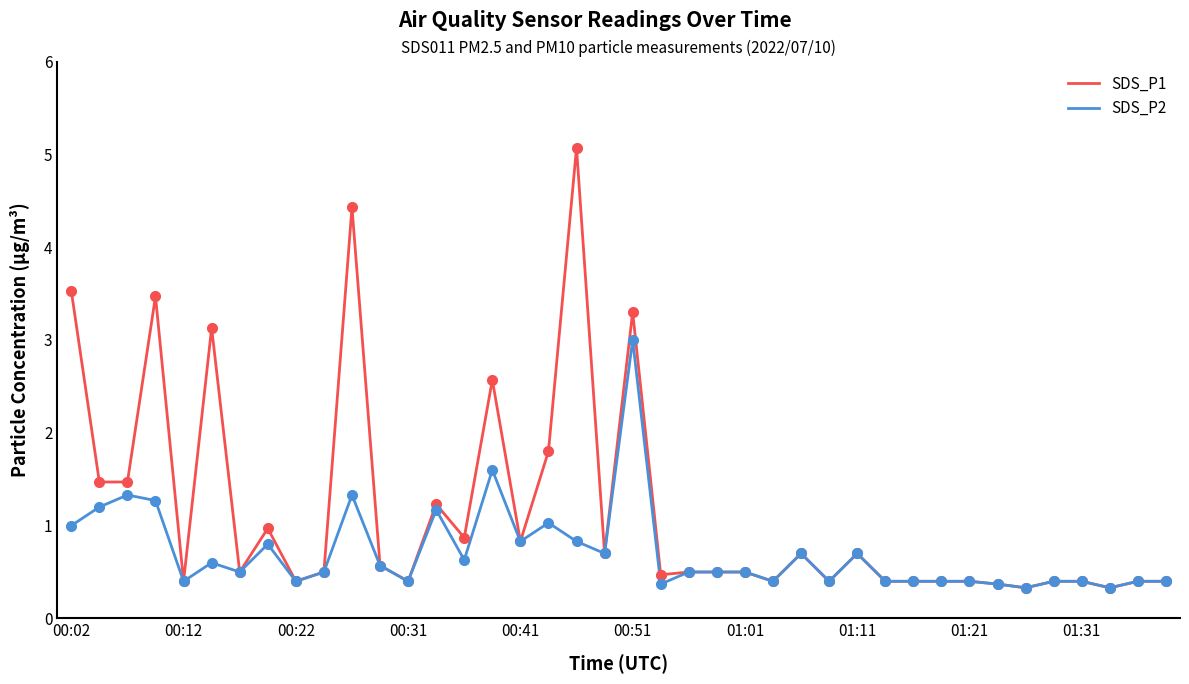

What is the minimum value for SDS_P1?

0.3